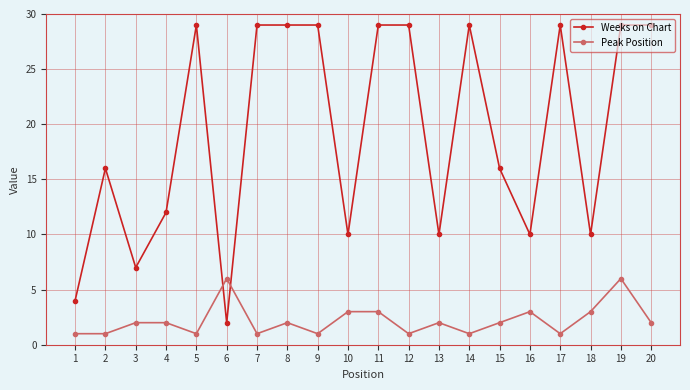

How many data points does each series have?

20